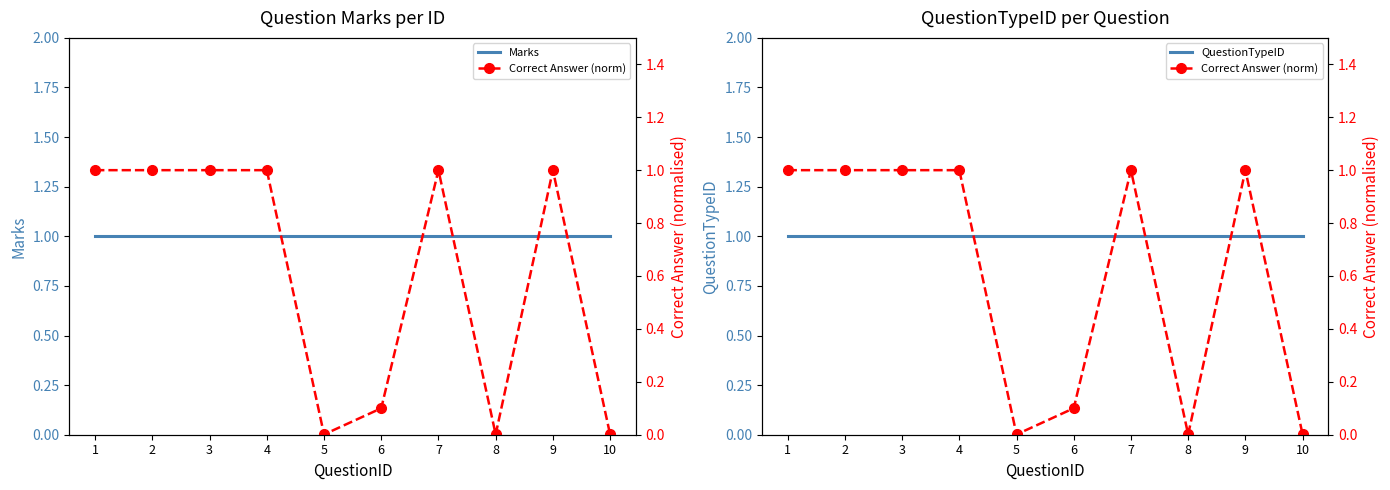

List the labels in order of Correct Answer (norm) value, largest first.

1, 2, 3, 4, 7, 9, 6, 5, 8, 10